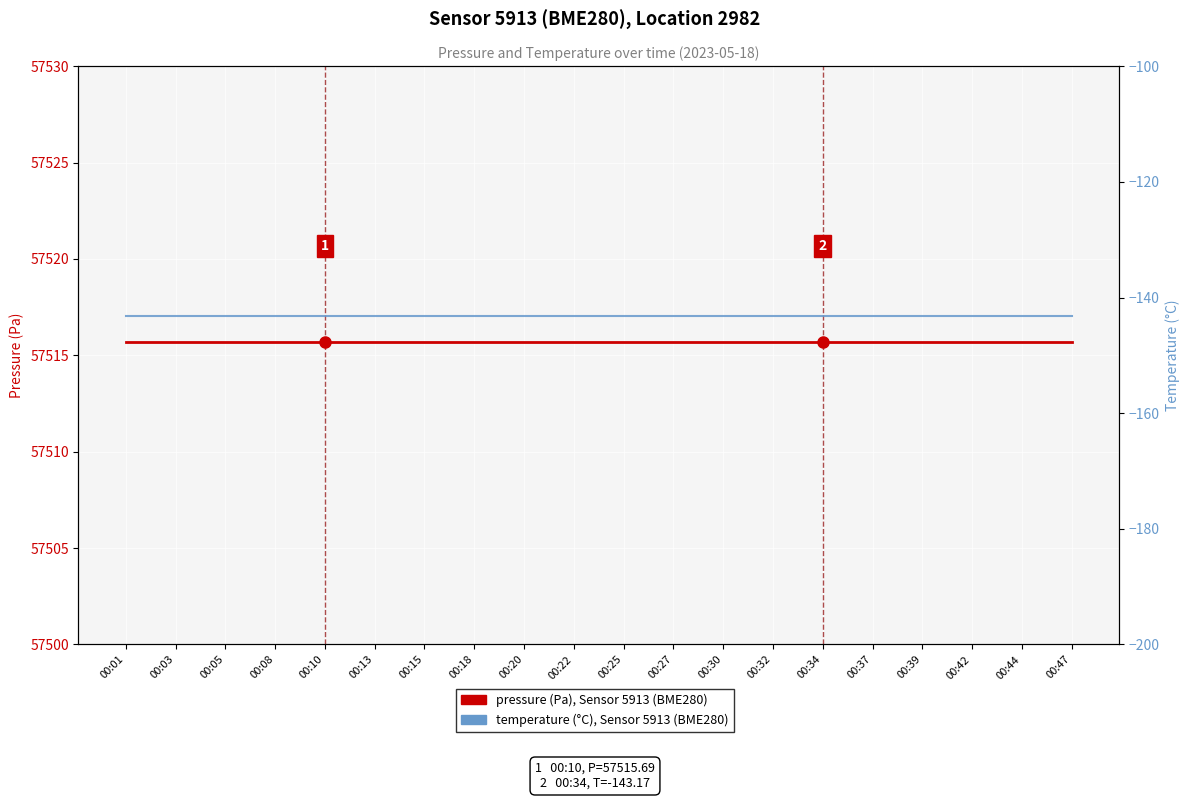

What are all the series names shown in the legend?

pressure, temperature